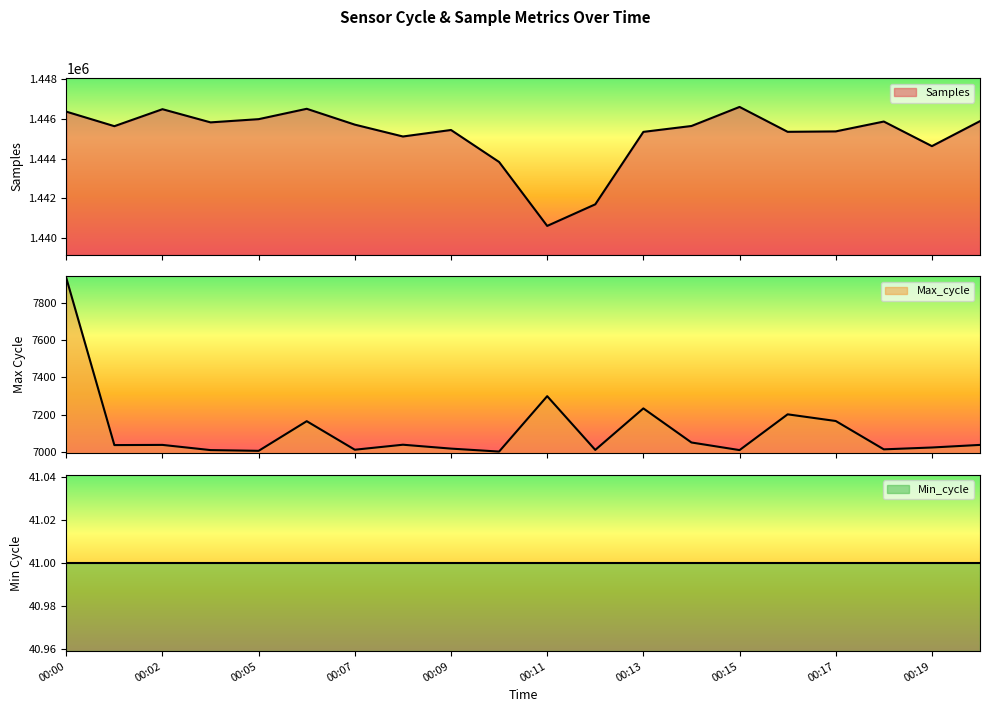

What is the value of the Max_cycle point at the 3rd from the left?

7036